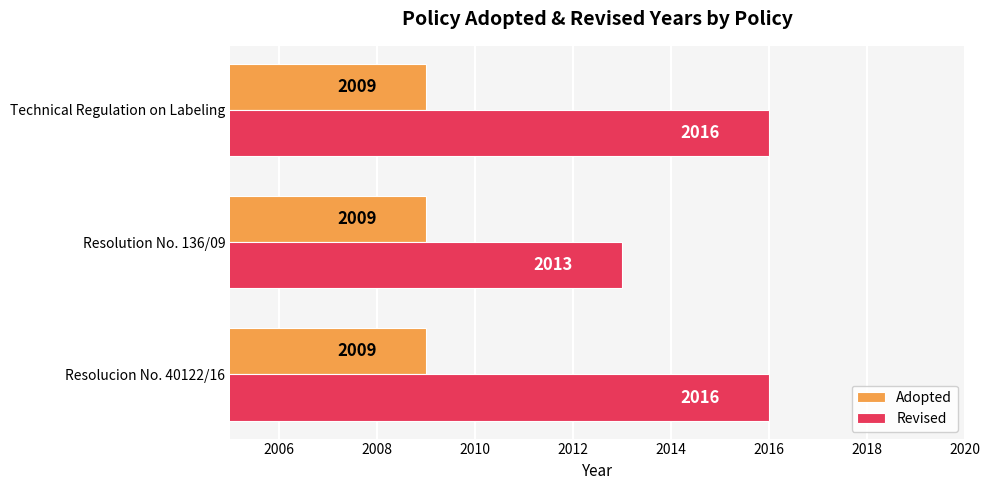

Which series has the largest total across all categories?

Revised